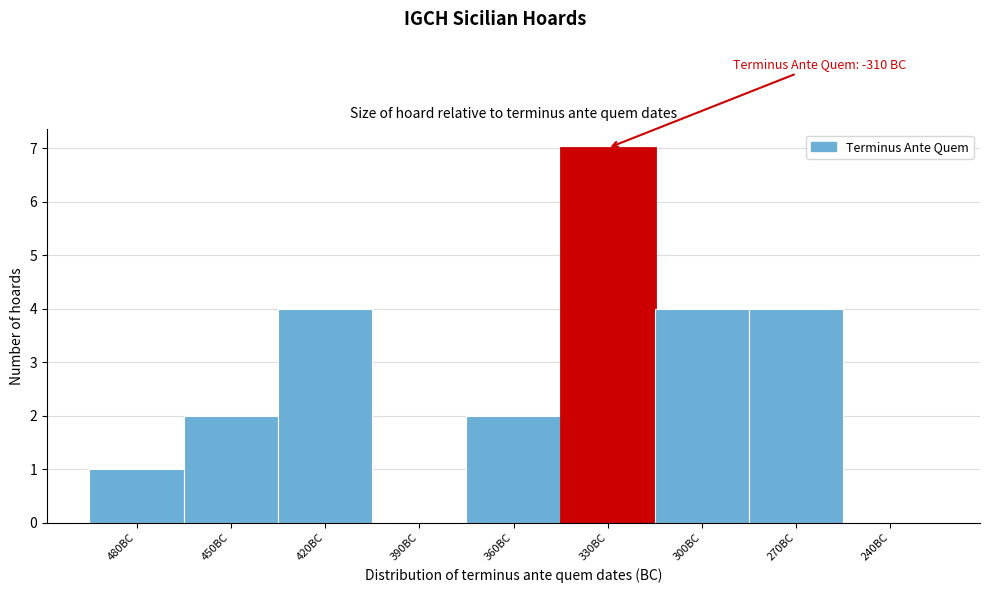

Reading left to right, transcribe all the data shown in this chart.

480BC=1	450BC=2	420BC=4	390BC=0	360BC=2	330BC=7	300BC=4	270BC=4	240BC=0